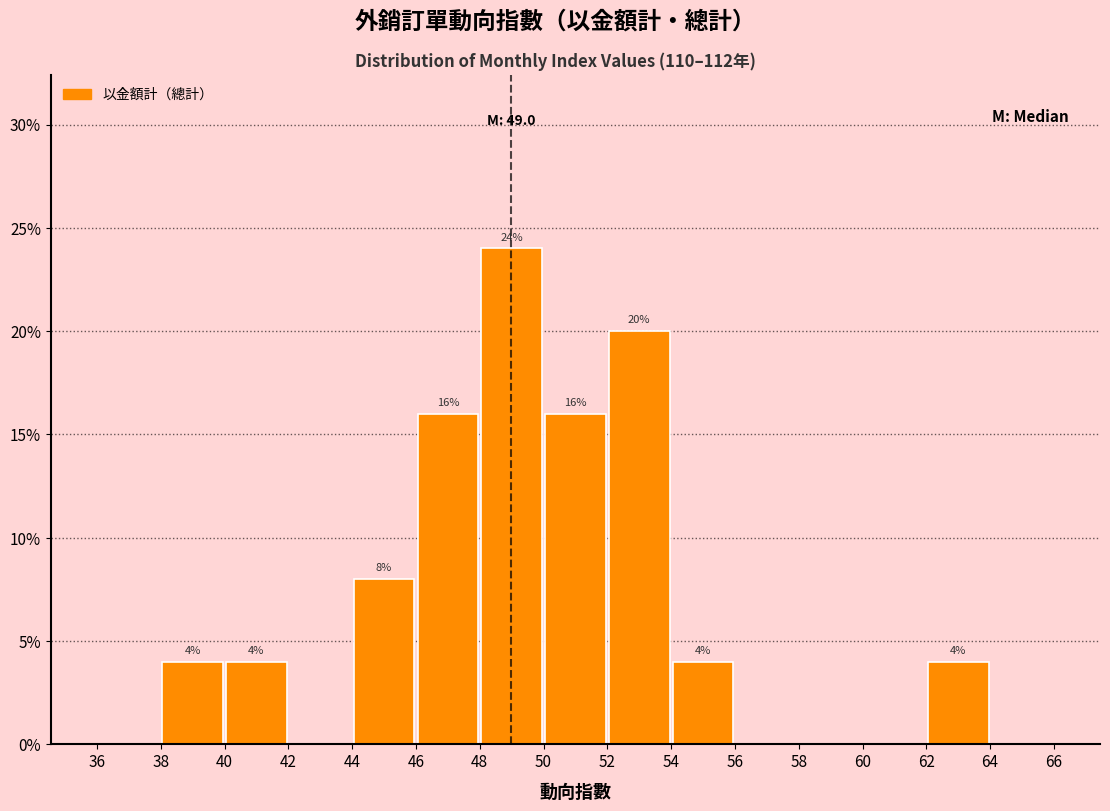

Over which range of the x-axis is the bar tallest?

48 to 50